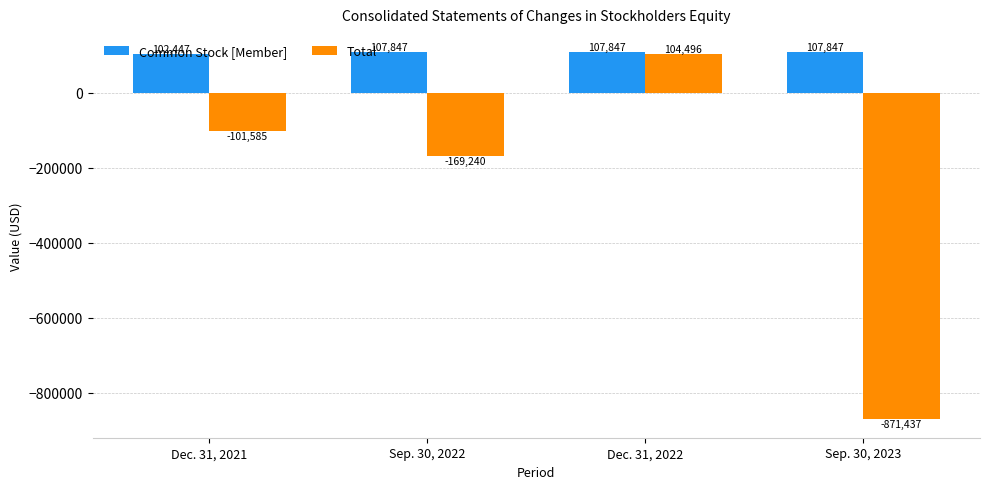

What is the value of the Common Stock [Member] bar at the 2nd from the left?

107847